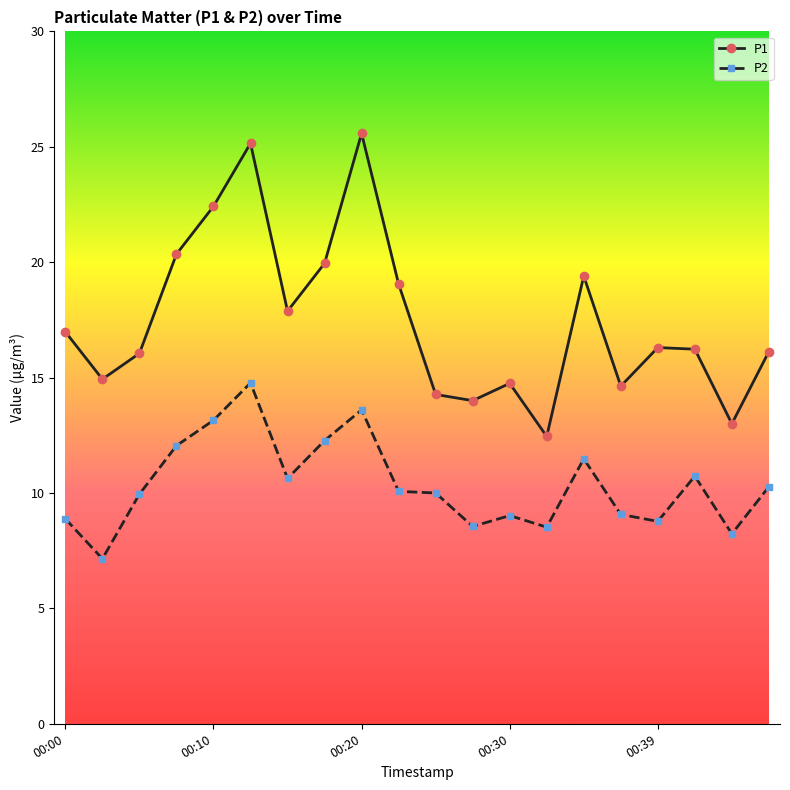

True or false: P2 and P1 intersect in this chart.

False